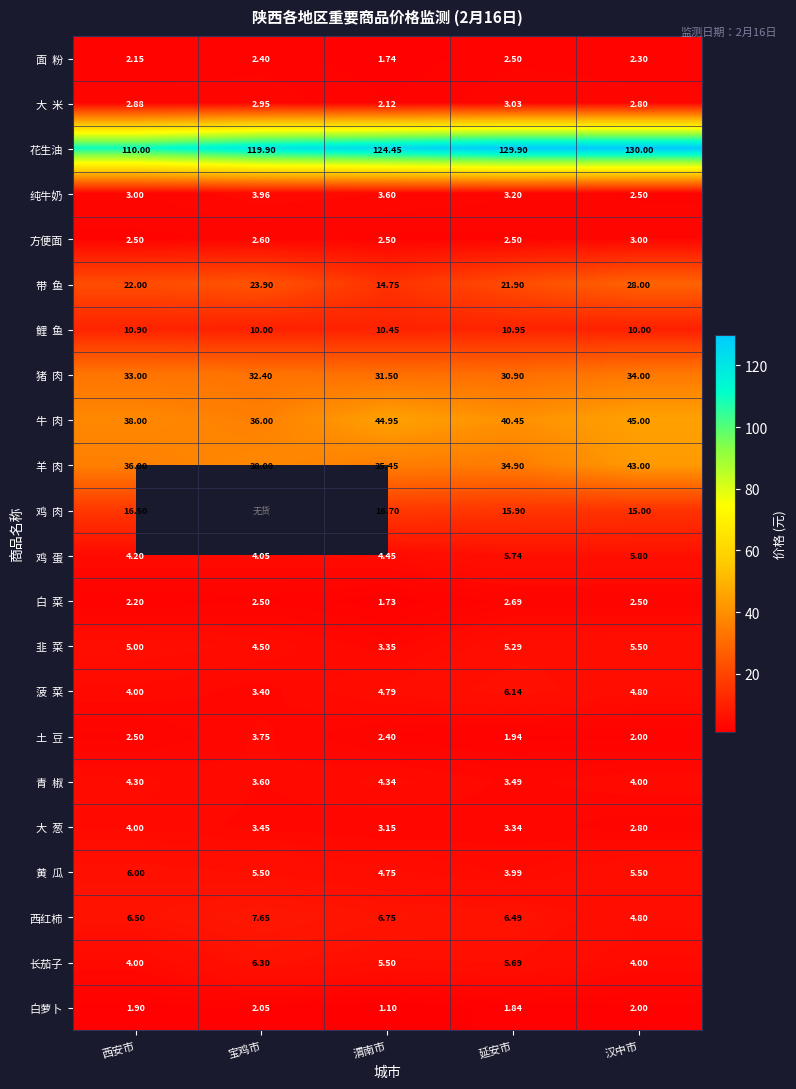

At which category does the chart reach its minimum across all series?

渭南市